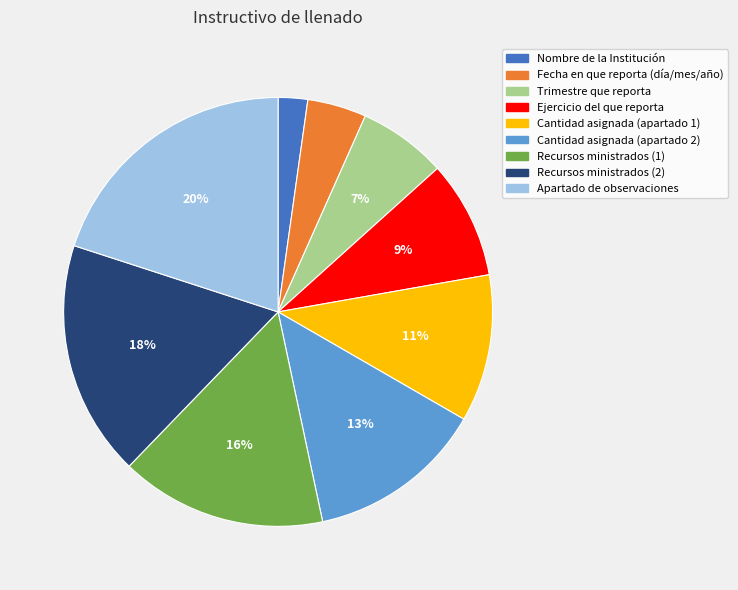

Between Apartado de observaciones and Nombre de la Institución, which is larger?

Apartado de observaciones